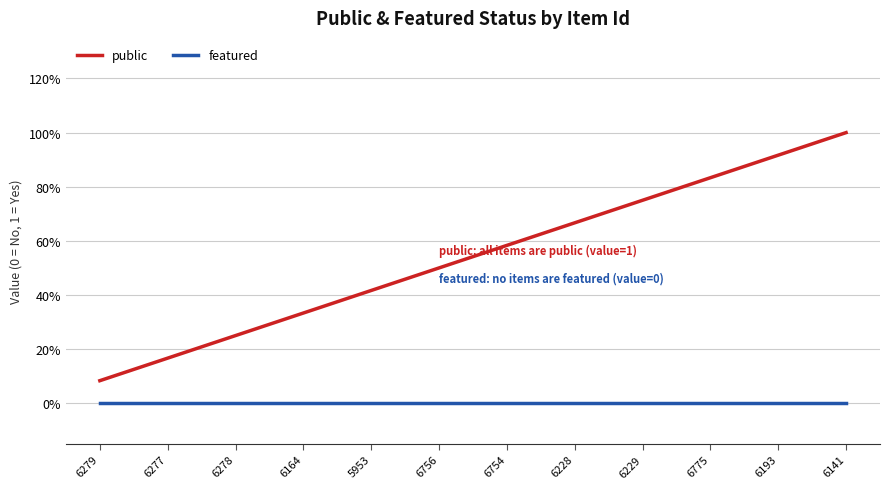

What is the average value of the public series?

0.5